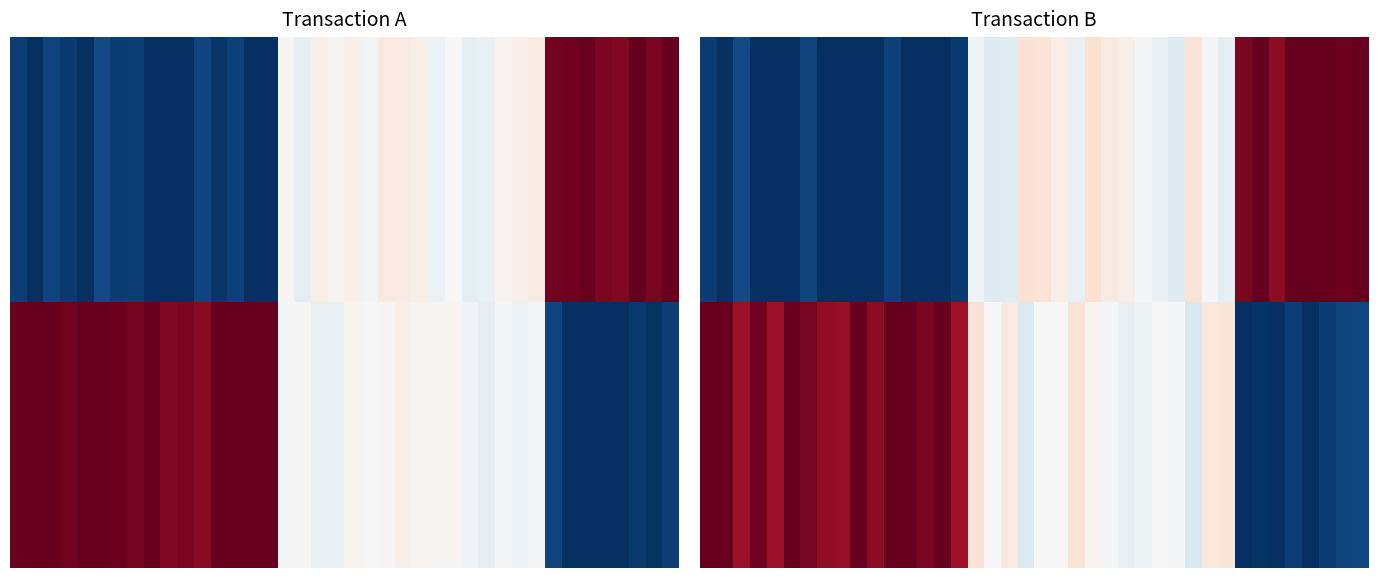

How many distinct data groups are displayed?

20